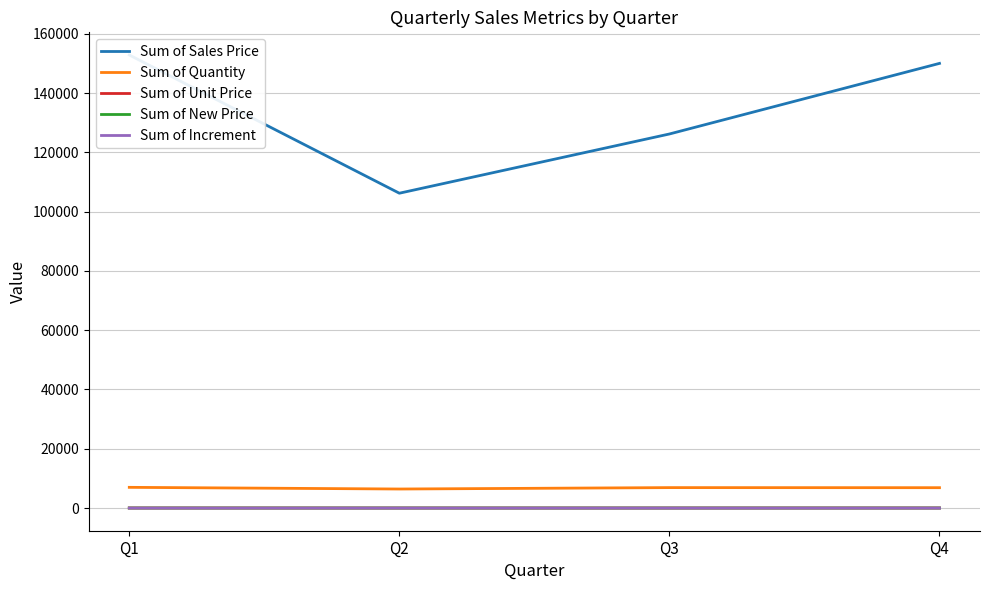

Reading left to right, list all the values displayed in this chart.

Sum of Sales Price: 152838.0	106210.0	126189.0	150005.0
Sum of Quantity: 6992.0	6428.0	6902.0	6876.0
Sum of Unit Price: 21.9	16.5	18.3	21.8
Sum of New Price: 21.9	18.2	20.1	21.8
Sum of Increment: 0.0	1.7	1.8	0.0